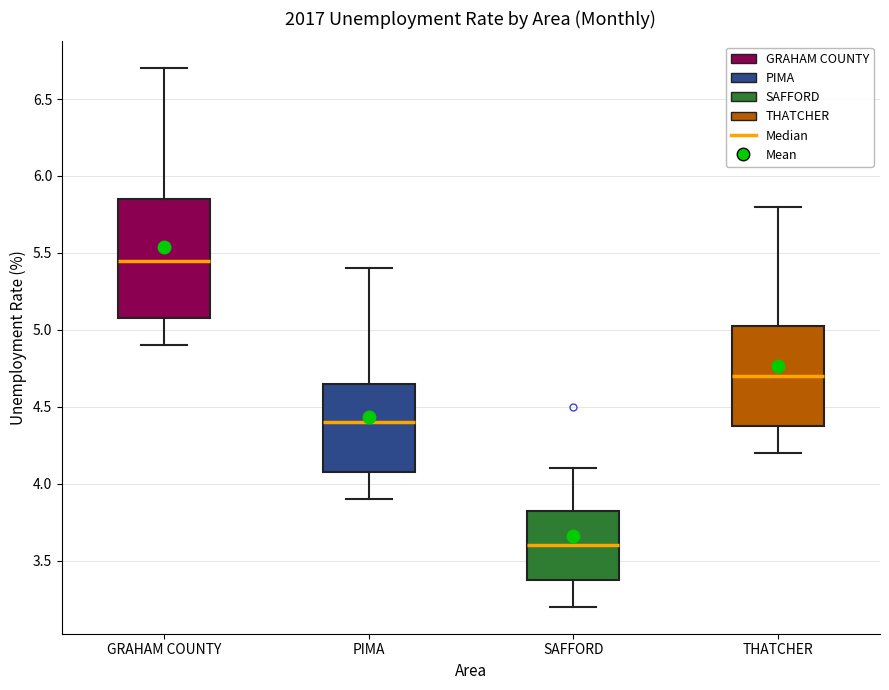

Reading left to right, read every box against the y-axis: the position of its median line, the range the box covers, and the ends of its whiskers. The values are not printed on the chart, so give them approximately, as read against the axis.

GRAHAM COUNTY: median 5.45, box 5.10 to 5.85, whiskers 4.90 to 6.70
PIMA: median 4.40, box 4.10 to 4.65, whiskers 3.90 to 5.40
SAFFORD: median 3.60, box 3.40 to 3.85, whiskers 3.20 to 4.10
THATCHER: median 4.70, box 4.40 to 5.05, whiskers 4.20 to 5.80